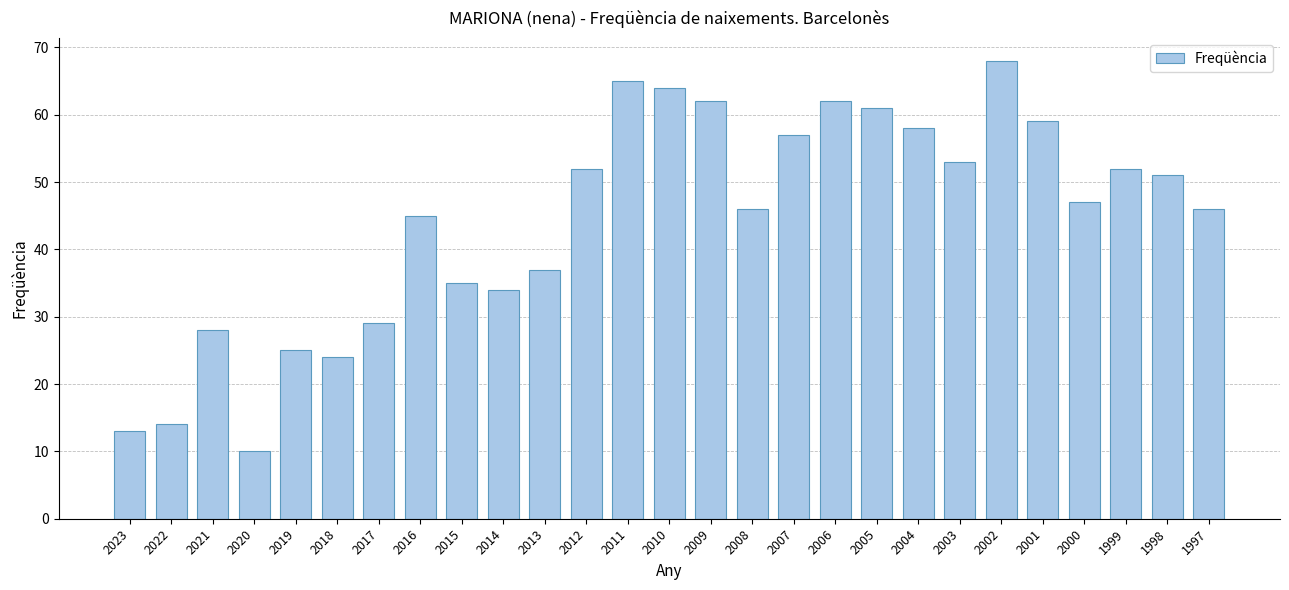

What is the approximate value at 2000, to the nearest 5?

45